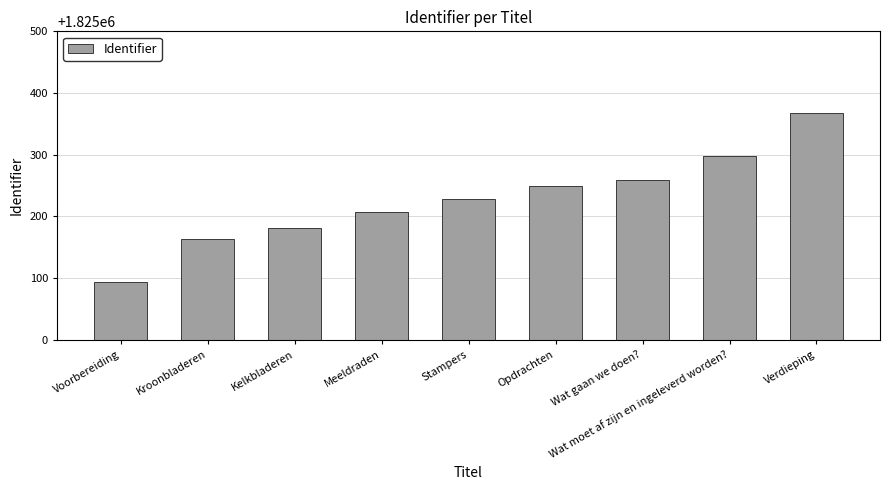

List the labels in order of value, largest first.

Verdieping, Wat moet af zijn en ingeleverd worden?, Wat gaan we doen?, Opdrachten, Stampers, Meeldraden, Kelkbladeren, Kroonbladeren, Voorbereiding